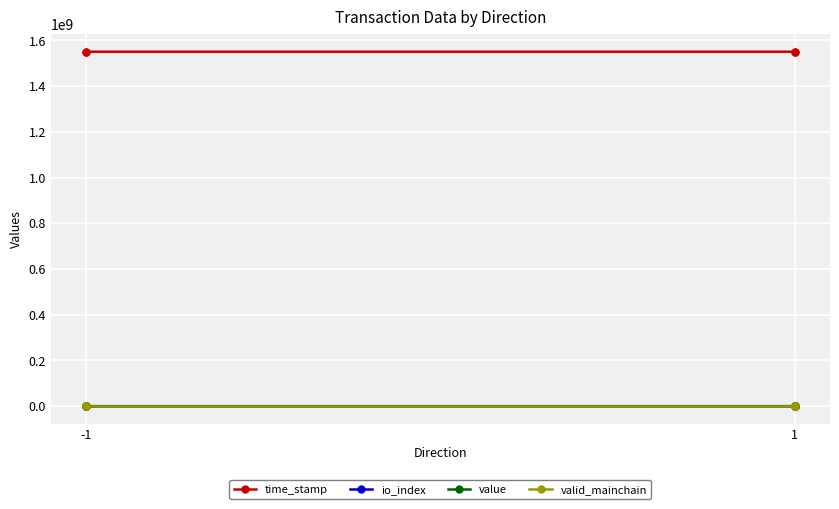

Which series has the largest total across all categories?

time_stamp